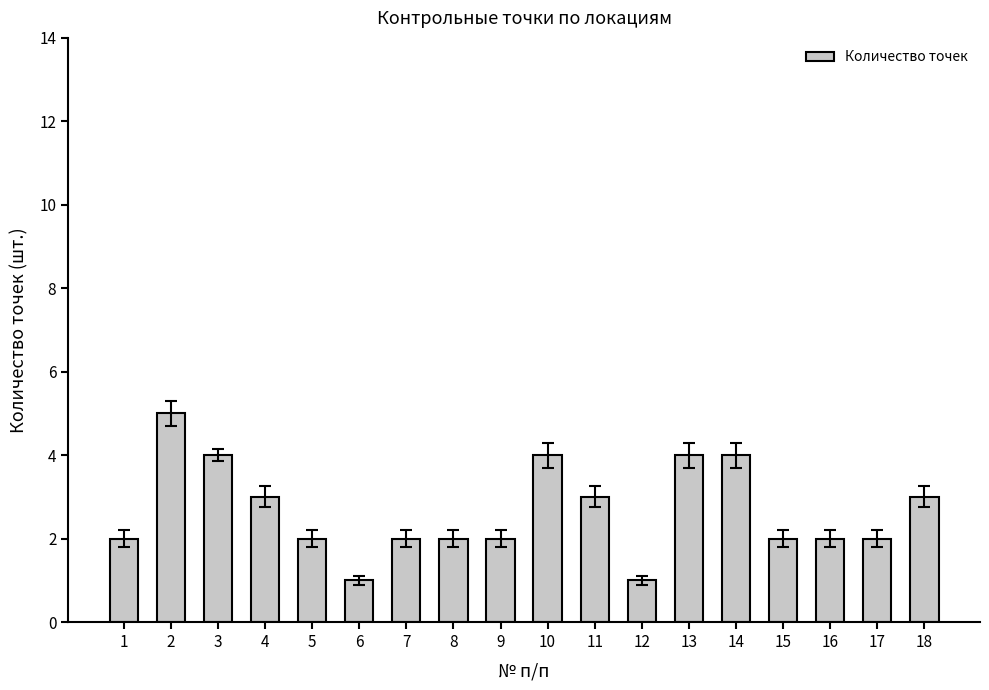

At which category does the chart reach its peak across all series?

2